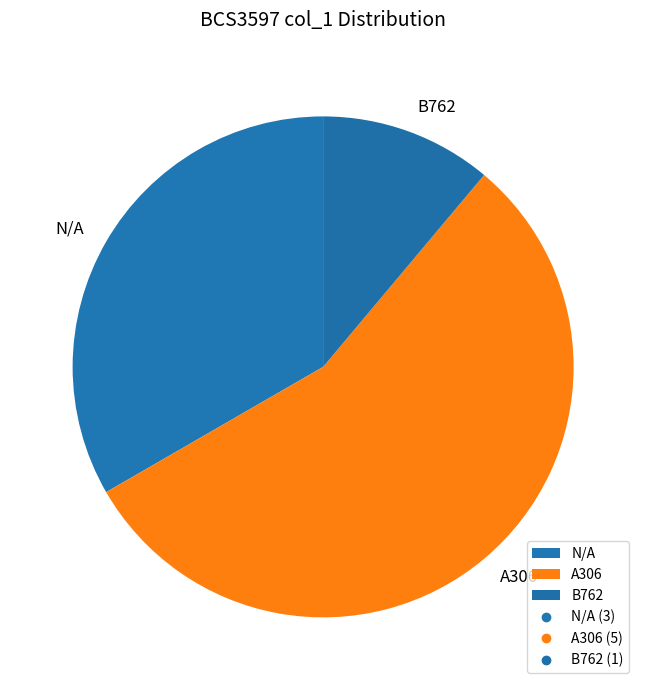

To the nearest percent, what percentage of the pie is B762?

11%